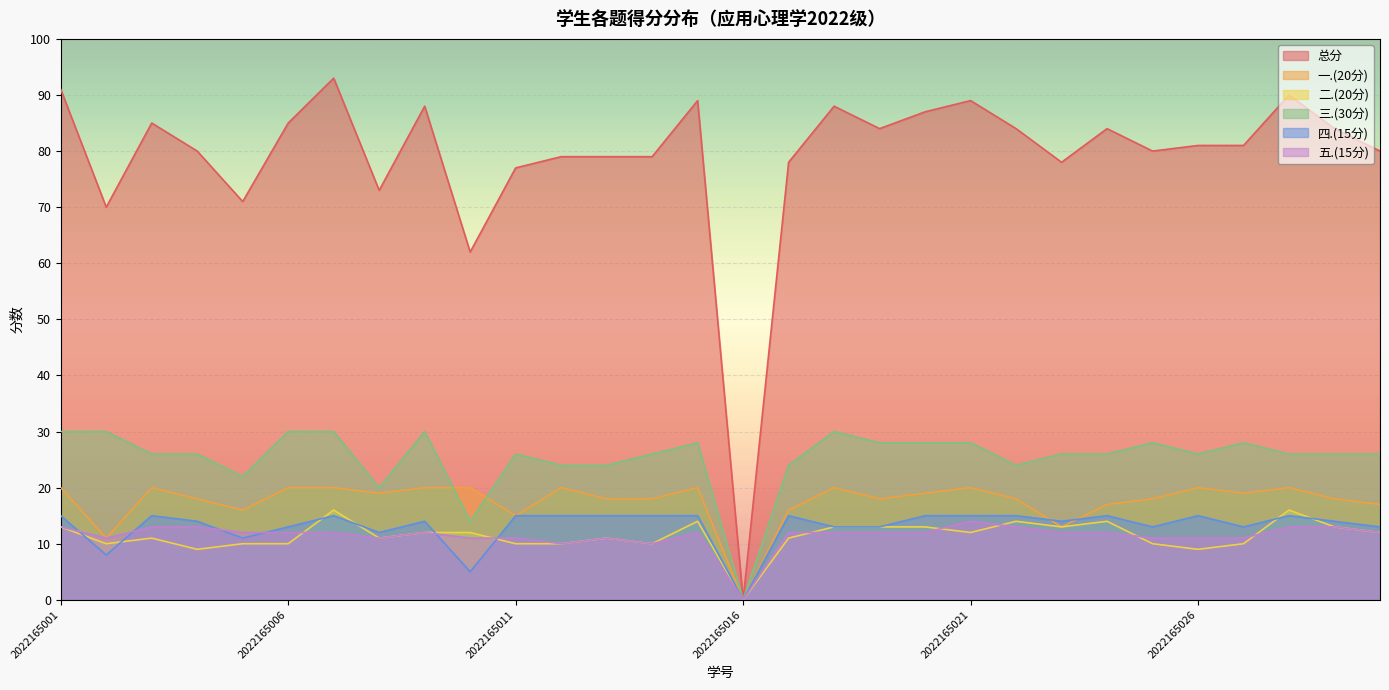

Reading left to right, what are all the values shown in this chart?

总分: 91	70	85	80	71	85	93	73	88	62	77	79	79	79	89	0	78	88	84	87	89	84	78	84	80	81	81	90	84	80
一.(20分): 20	11	20	18	16	20	20	19	20	20	15	20	18	18	20	0	16	20	18	19	20	18	13	17	18	20	19	20	18	17
二.(20分): 13	10	11	9	10	10	16	11	12	12	10	10	11	10	14	0	11	13	13	13	12	14	13	14	10	9	10	16	13	12
三.(30分): 30	30	26	26	22	30	30	20	30	14	26	24	24	26	28	0	24	30	28	28	28	24	26	26	28	26	28	26	26	26
四.(15分): 15	8	15	14	11	13	15	12	14	5	15	15	15	15	15	0	15	13	13	15	15	15	14	15	13	15	13	15	14	13
五.(15分): 13	11	13	13	12	12	12	11	12	11	11	10	11	10	12	0	12	12	12	12	14	13	12	12	11	11	11	13	13	12